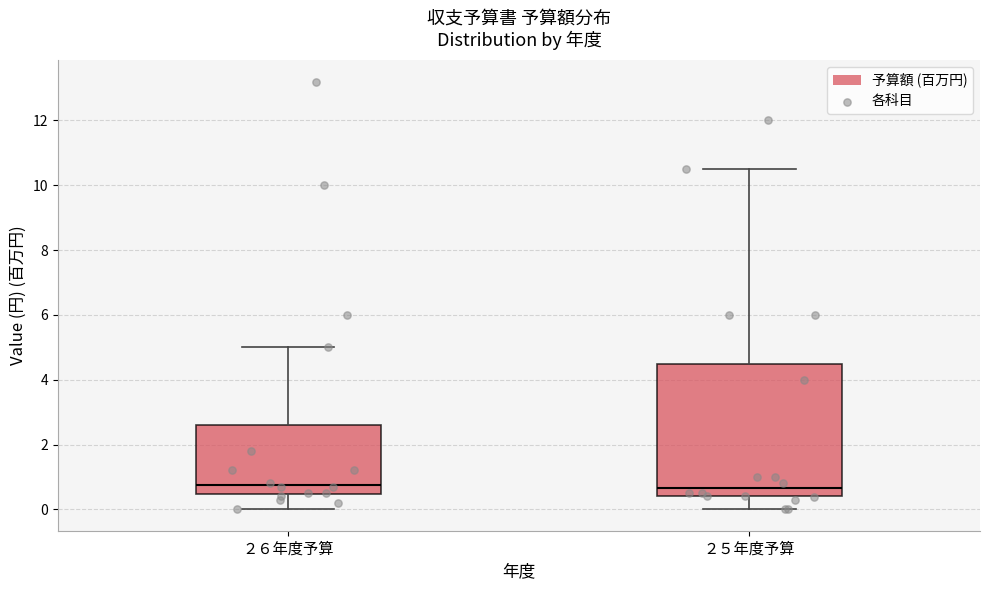

Reading left to right, transcribe this box plot: for each box, give where its median line is, the range the box spans, and where its two whiskers end, as read against the y-axis. The values are not printed on the chart, so give them approximately, as read against the axis.

２６年度予算: median 0.8, box 0.4 to 2.6, whiskers 0.0 to 5.0
２５年度予算: median 0.6, box 0.4 to 4.6, whiskers 0.0 to 10.6